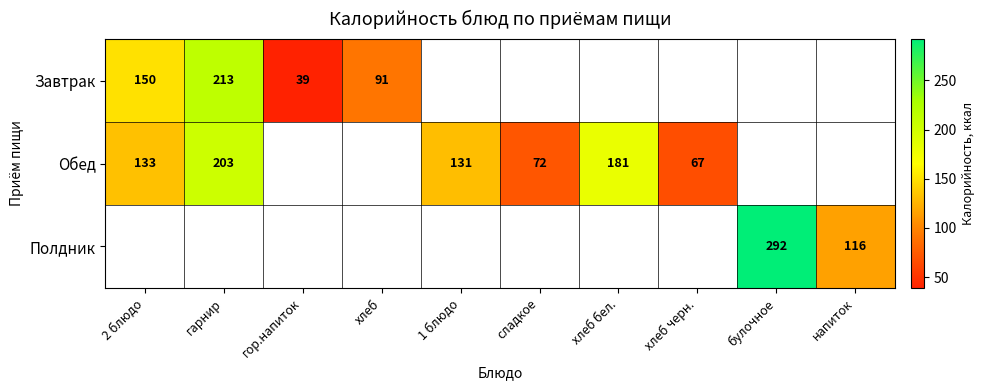

Is it true that Завтрак equals 150 at 2 блюдо?

True